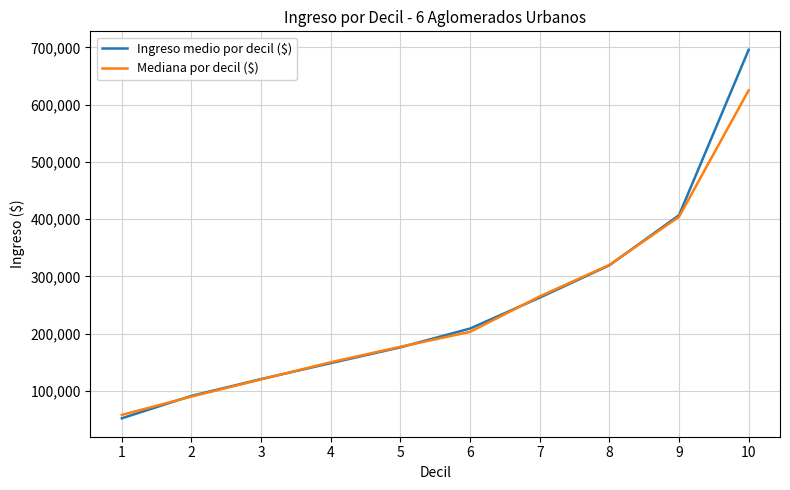

At which label is Ingreso medio por decil ($) closest to 373923?

9